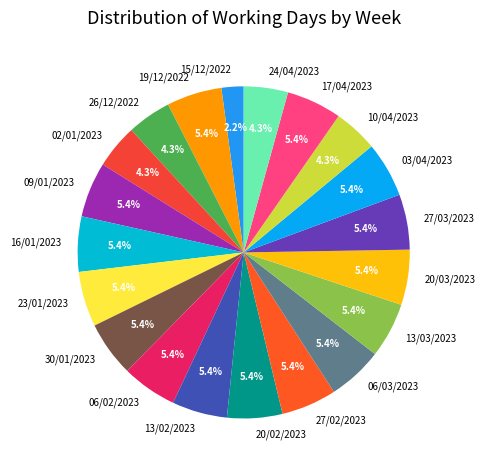

Is there any slice that represents more than half of the pie?

No